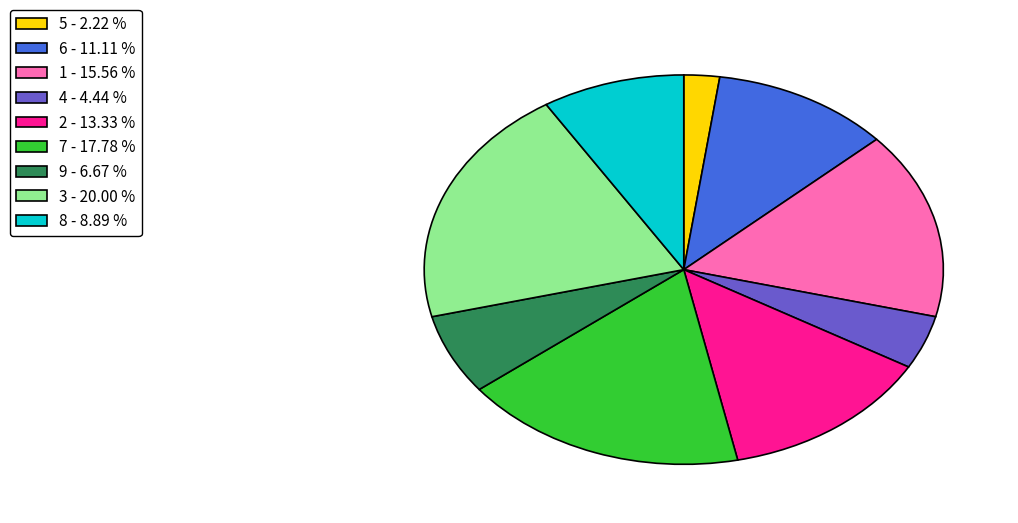

Which slice is the smallest?

5